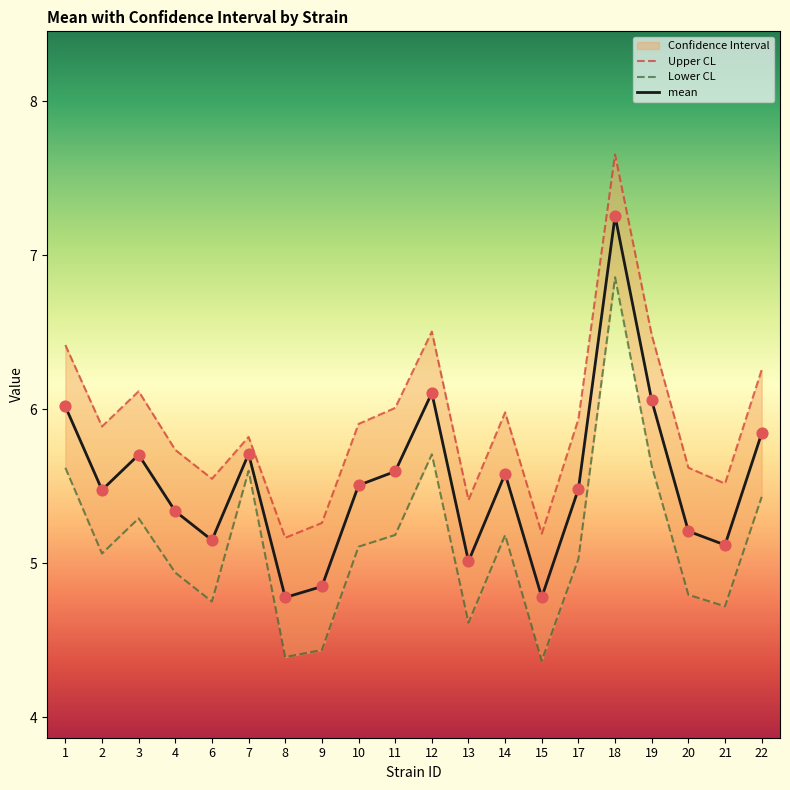

What is the total value across all series at 18?

21.8